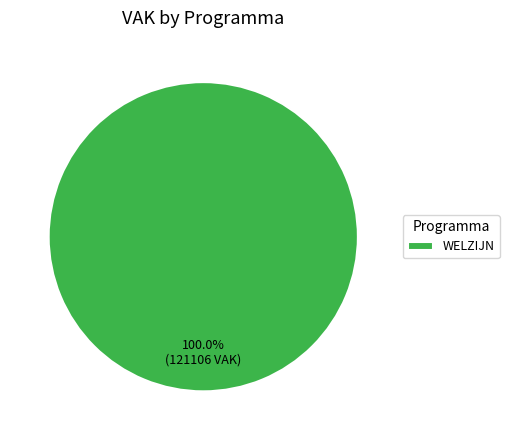

Rank the categories by value from lowest to highest.

WELZIJN